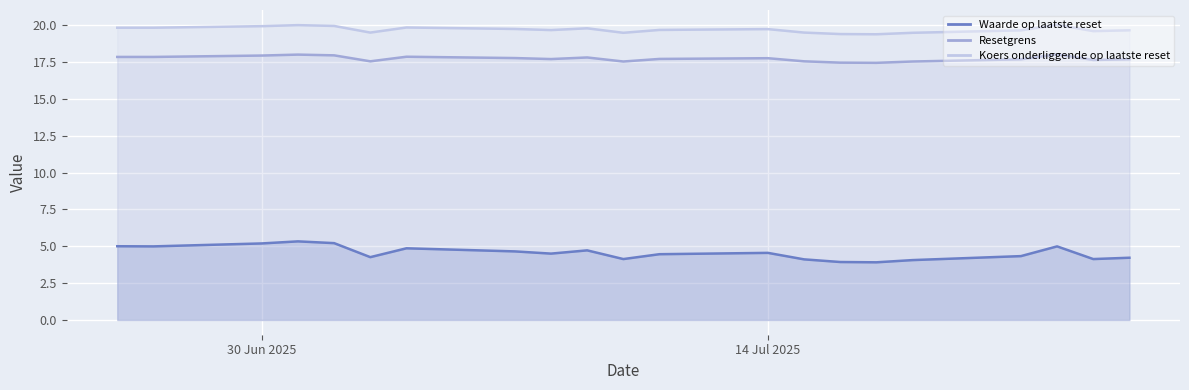

At which label does Waarde op laatste reset reach its minimum?

2025-07-17